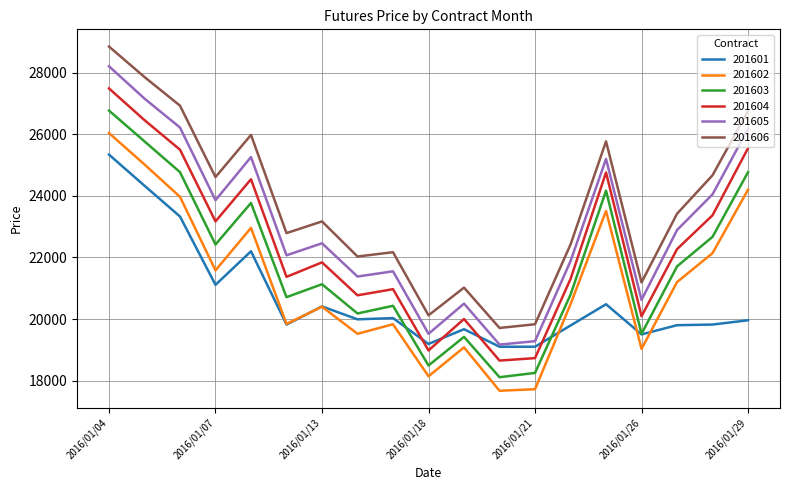

What is the minimum value shown in the chart?

17670